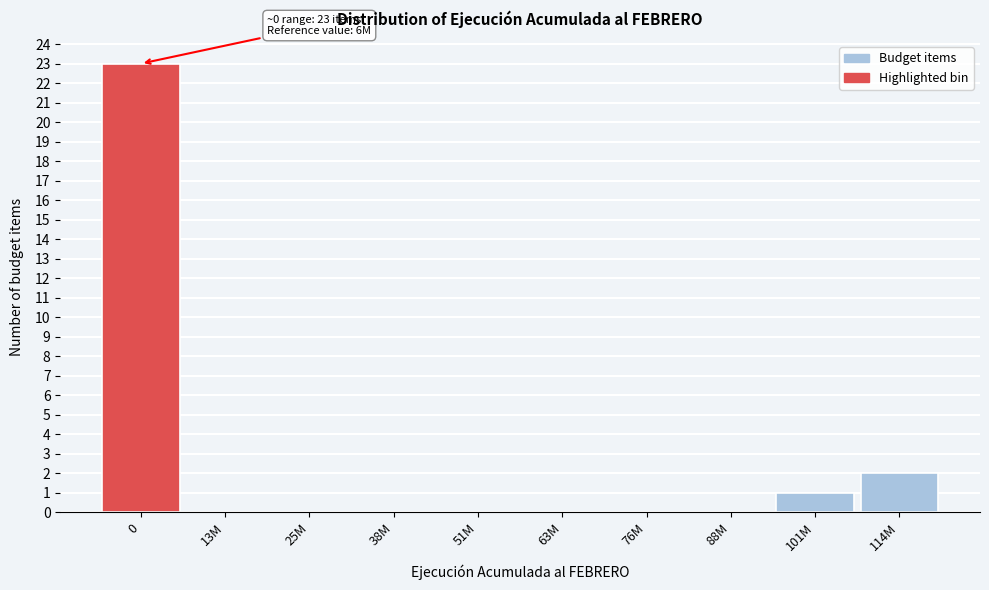

Reading right to left, extract all data points from this chart.

114M=2	101M=1	88M=0	76M=0	63M=0	51M=0	38M=0	25M=0	13M=0	0=23